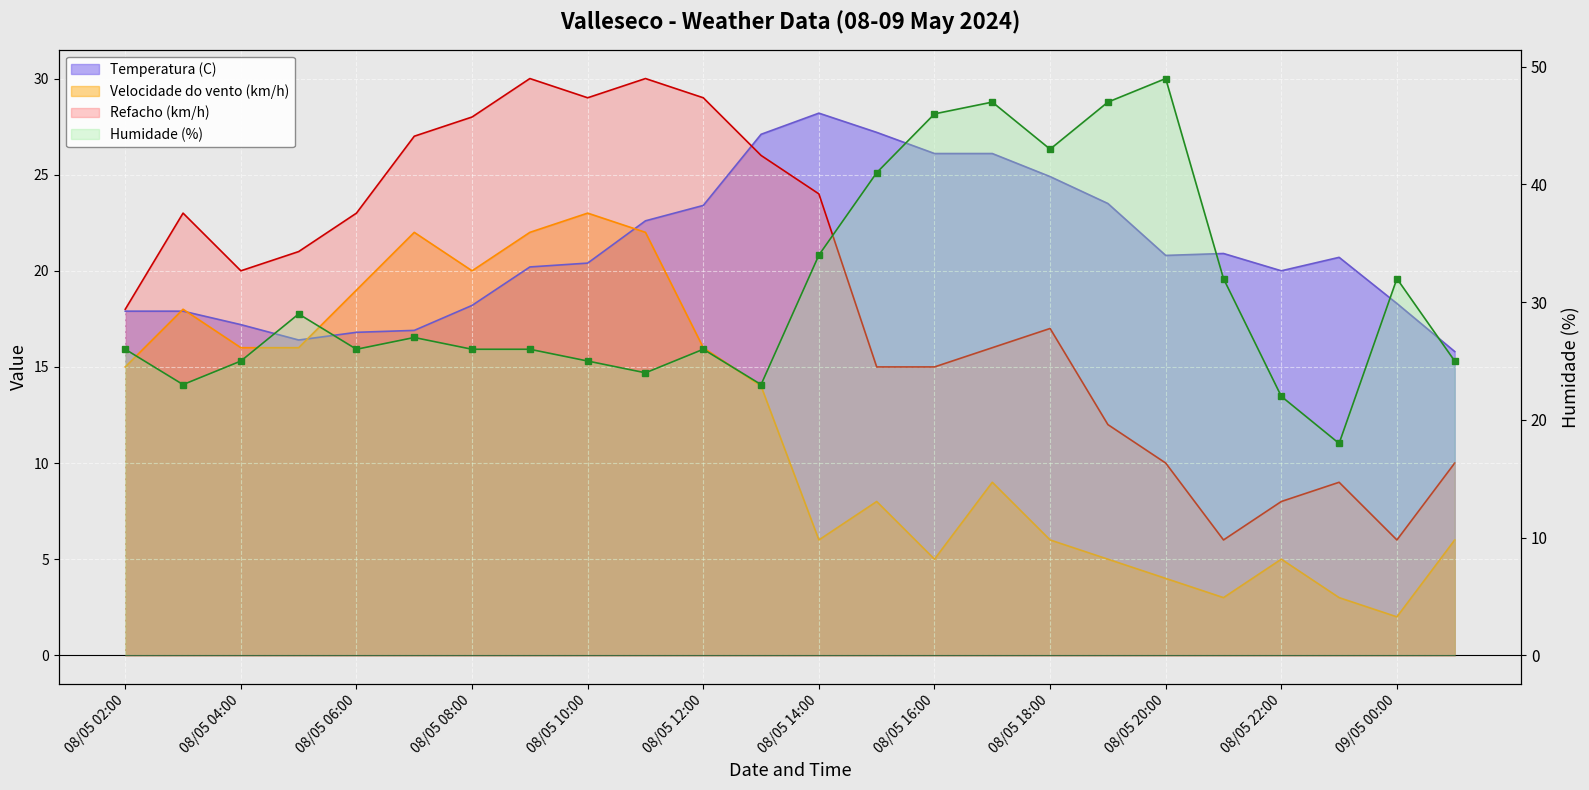

Is it true that Refacho (km/h) equals 12.0 at 08/05 19:00?

True